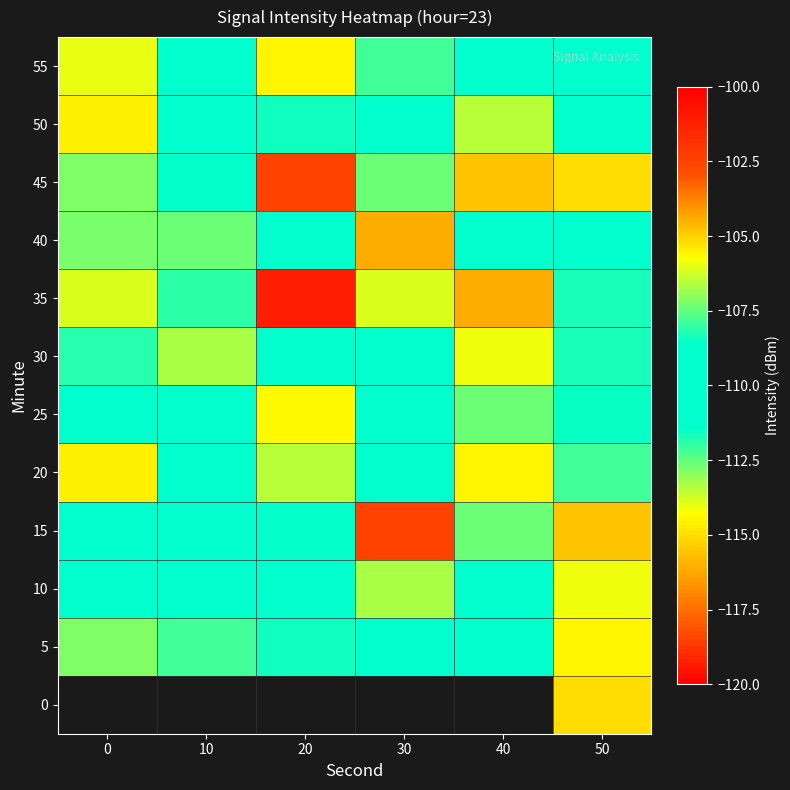

Which series changed the most between 10 and 40?

35